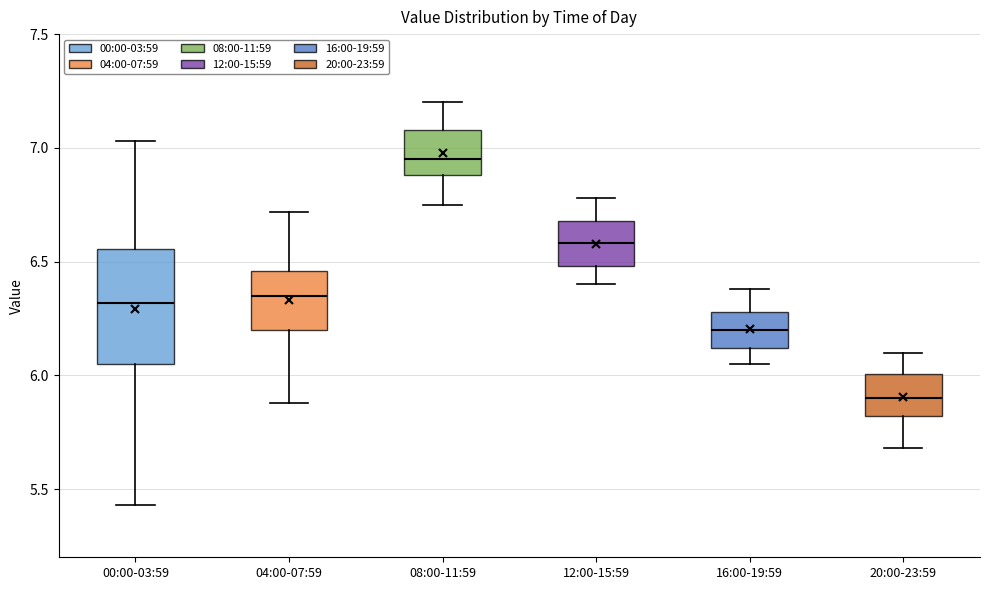

Which box's median line is the lowest?

20:00-23:59